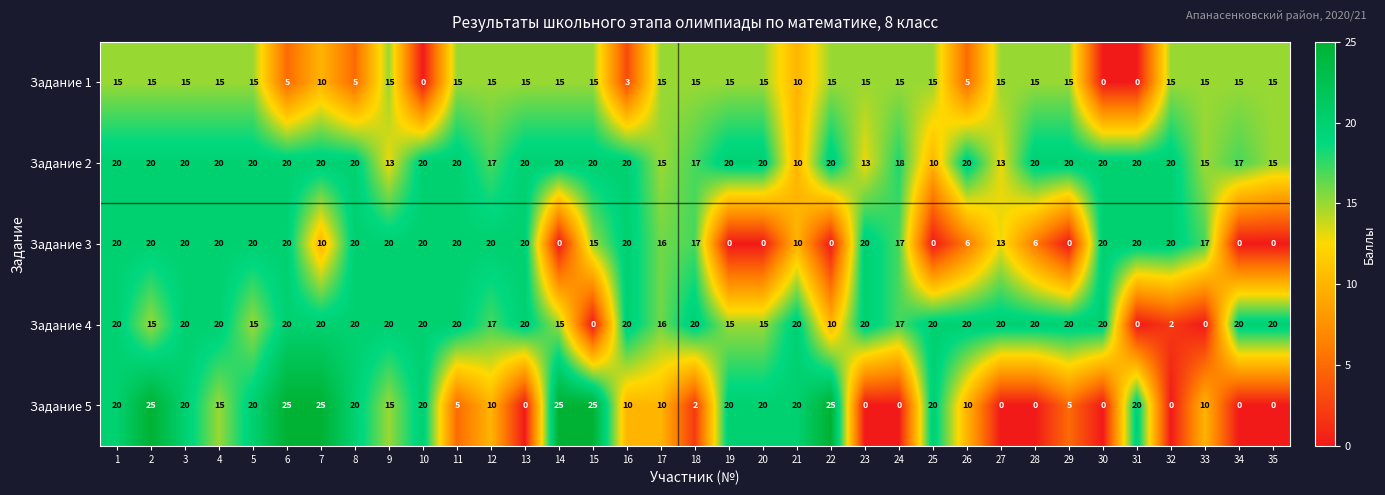

Which series changed the most between 14 and 22?

Задание 4